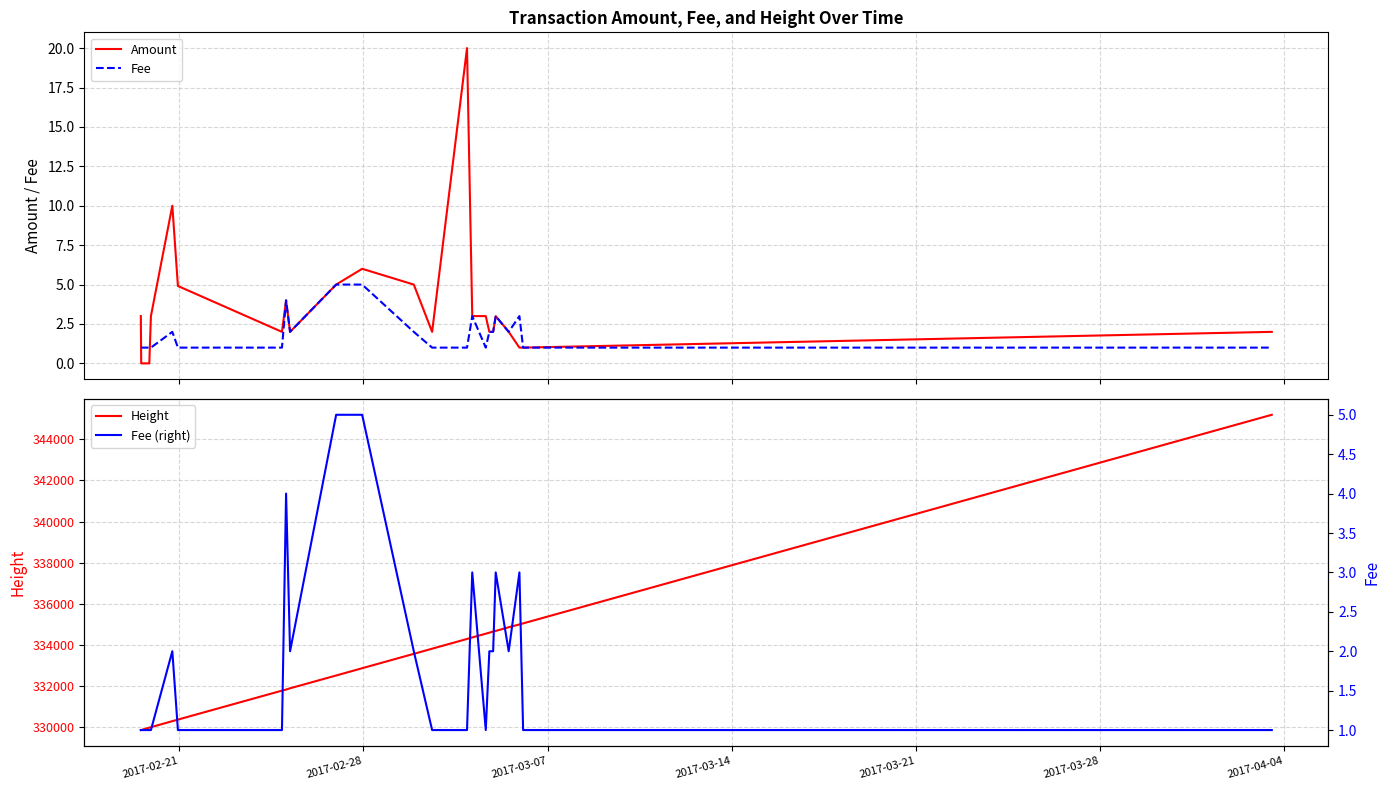

Is the value of Amount at 23 greater than the value of Height at 13?

No